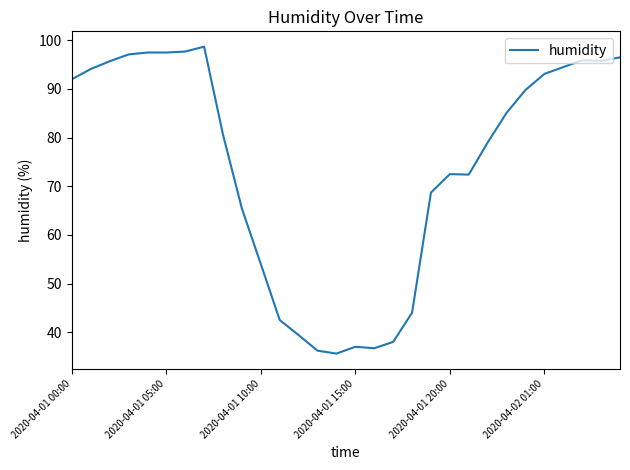

Count the number of values greater than 85.

15